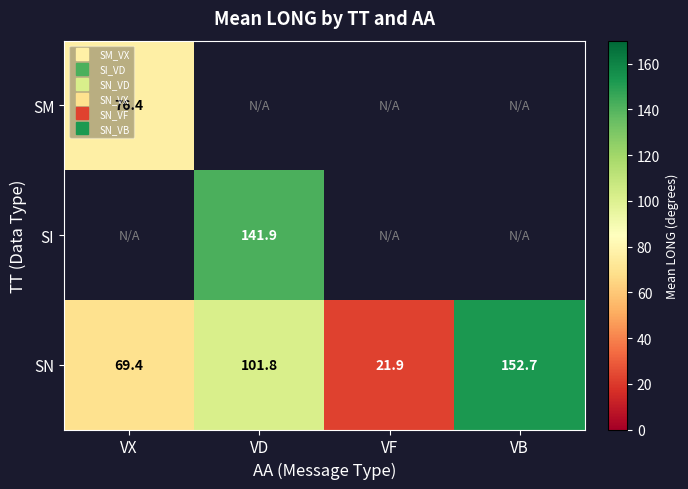

At which category does the chart reach its peak across all series?

VB